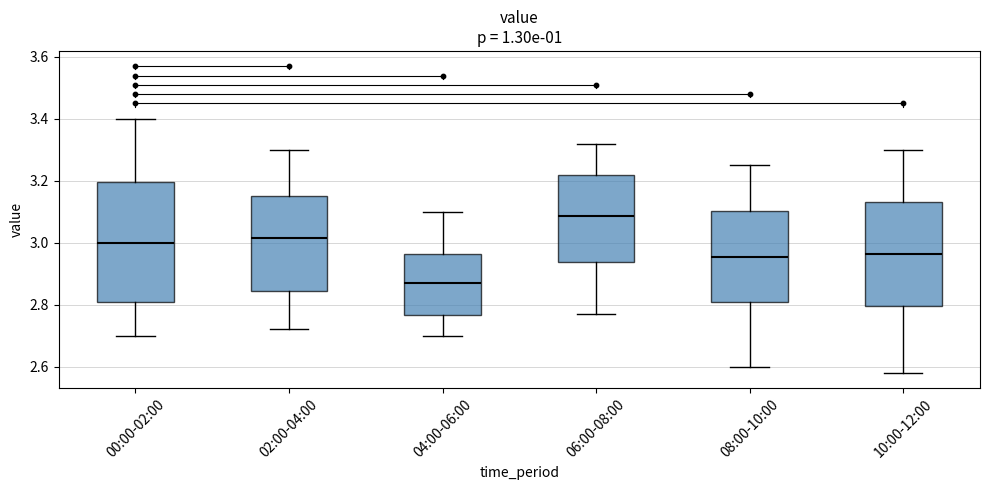

Which box's median line is the lowest?

04:00-06:00